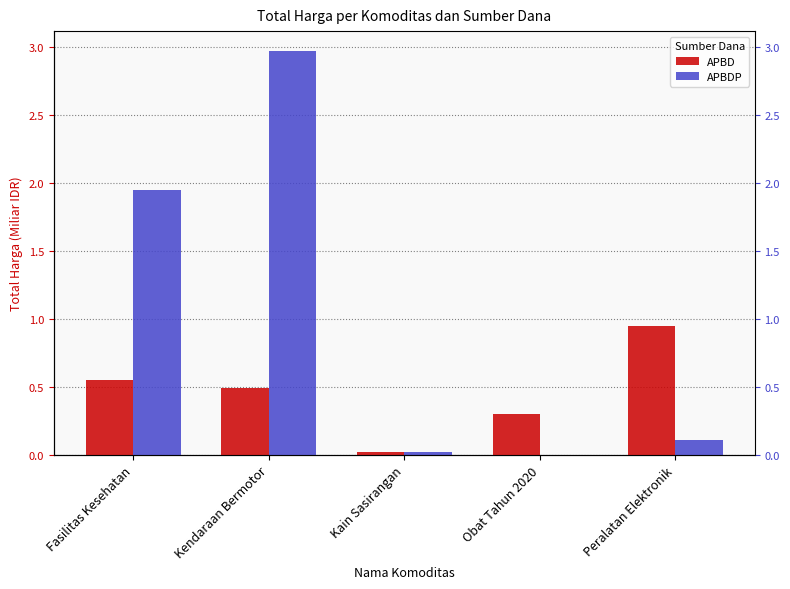

Between Fasilitas Kesehatan and Kendaraan Bermotor, which is larger?

Fasilitas Kesehatan